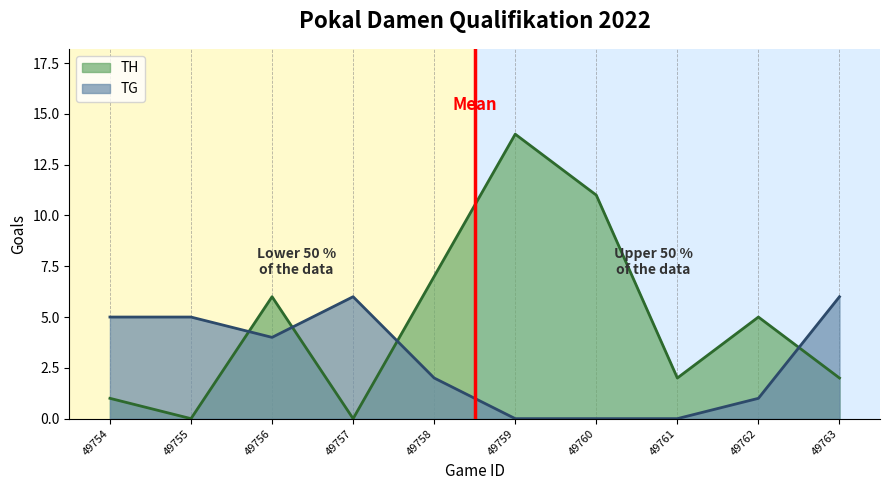

Which series has the widest spread of values?

TH